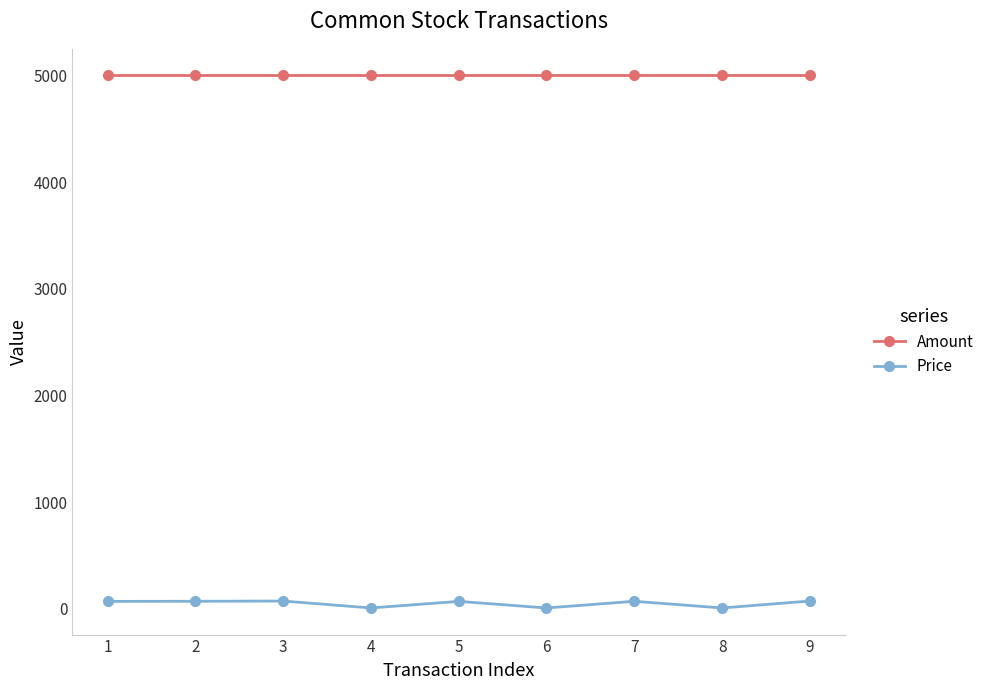

What is the difference between the maximum and minimum values in the Price series?

65.0